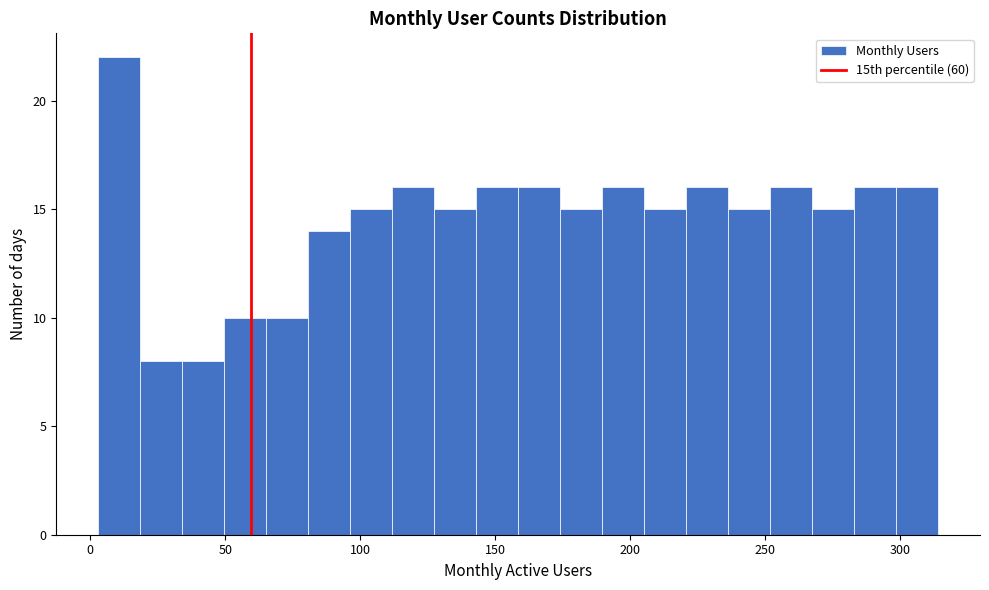

Around what value on the x-axis is the tallest bar? Give the approximate position of its centre, as read against the axis.

10